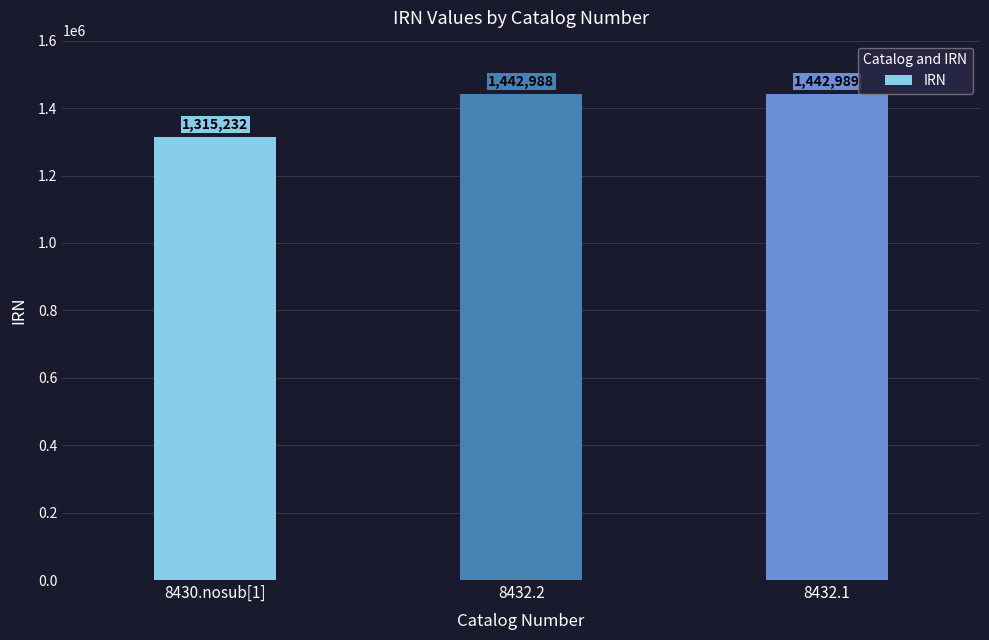

What is the smallest value displayed?

1315232